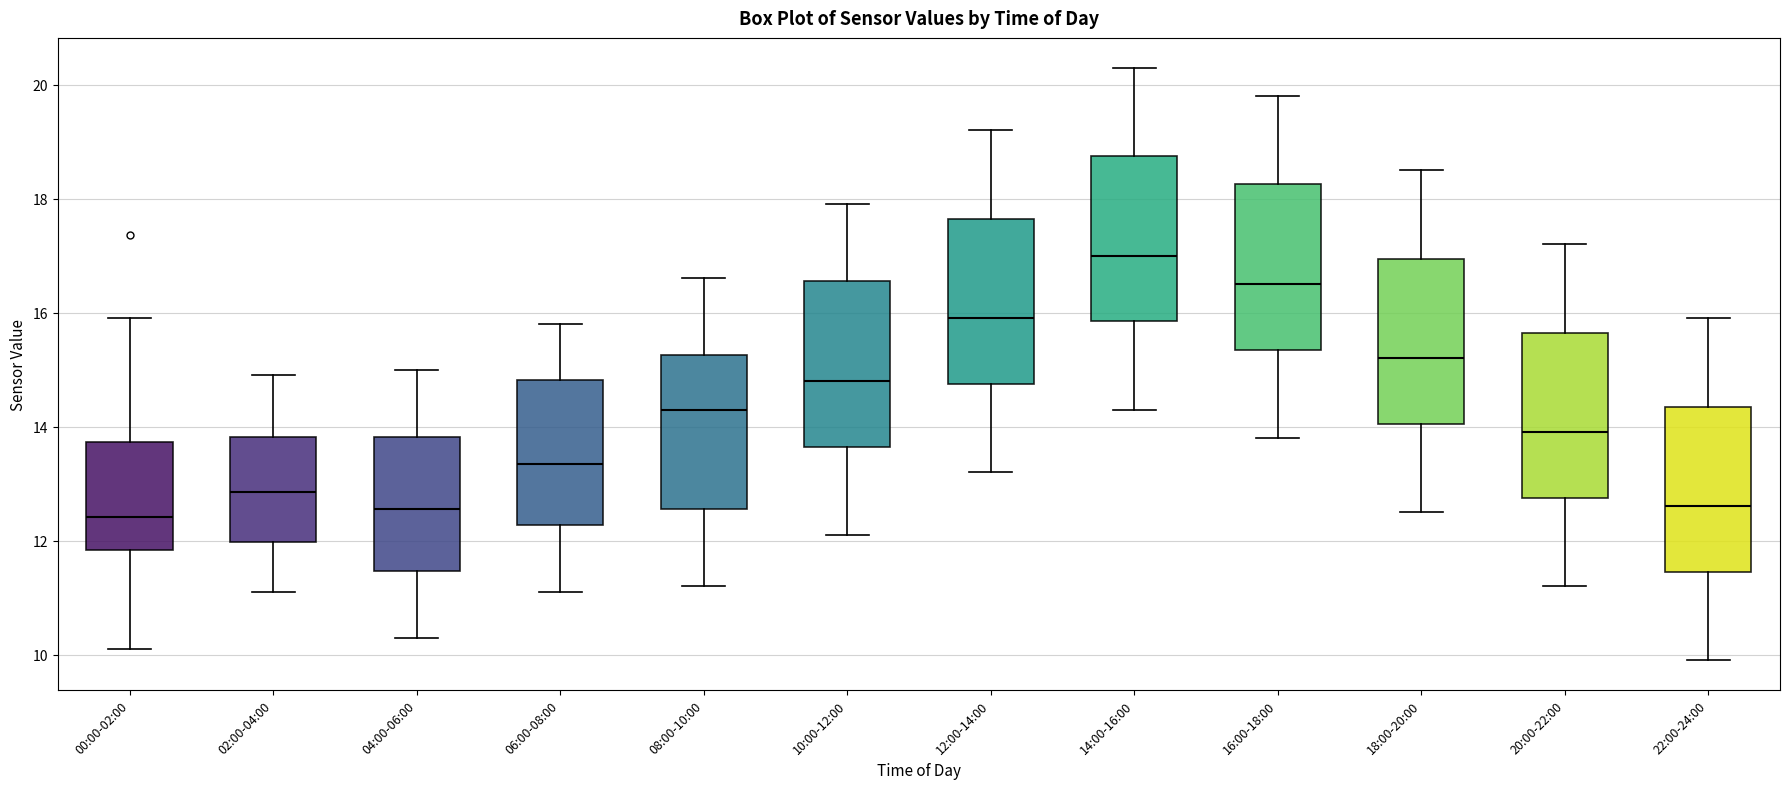

Where does the lower whisker of the box for 04:00-06:00 end on the y-axis? The values are not printed on the chart, so give them approximately, as read against the axis.

10.4